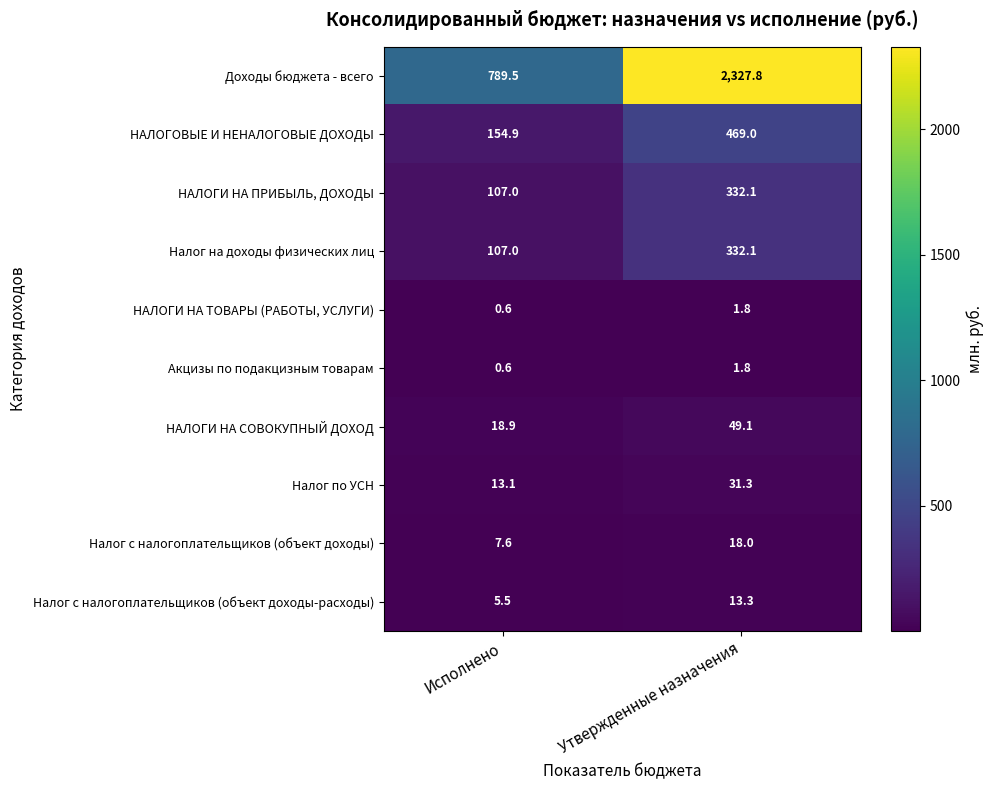

How many data points does each series have?

2